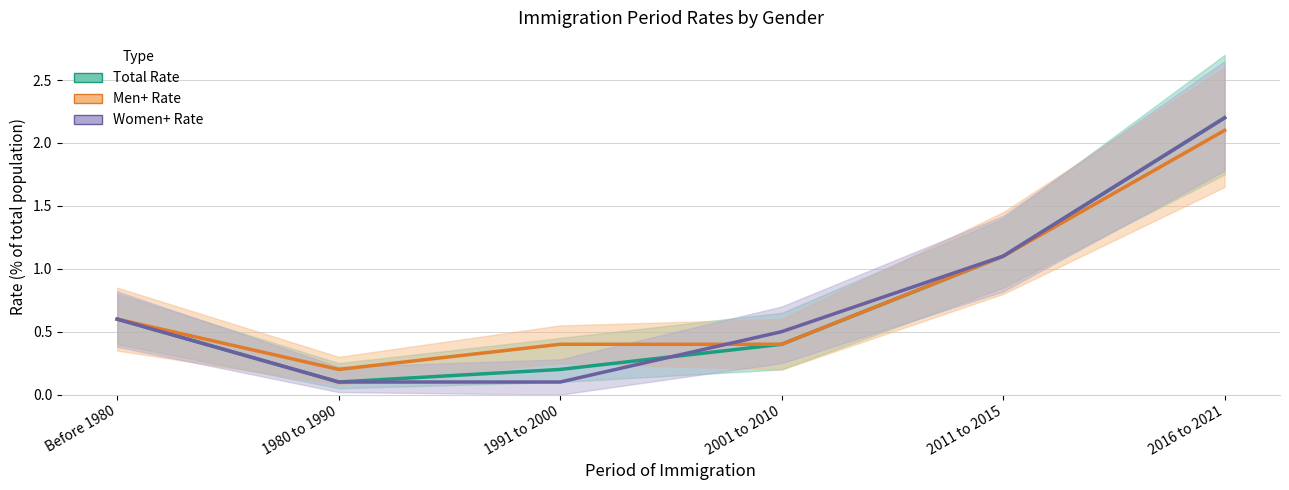

What is the total value across all series at 2016 to 2021?

6.5